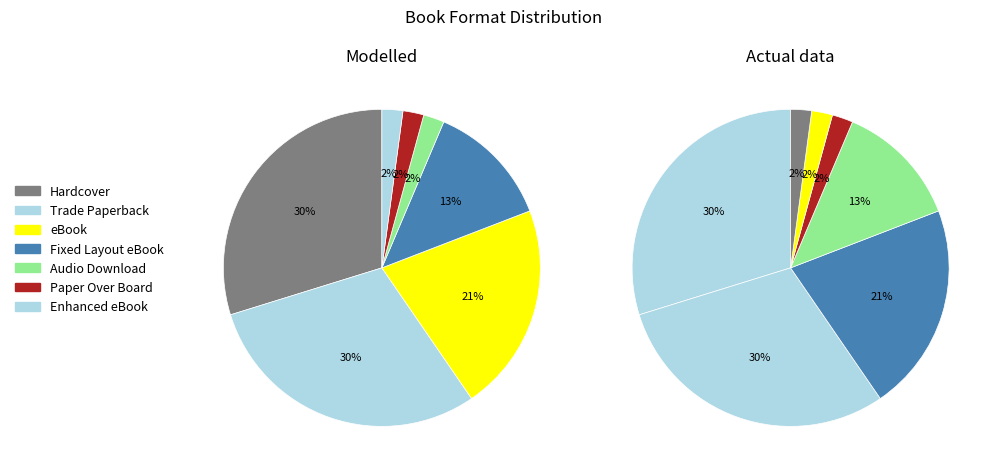

How many slices are in this pie chart?

7